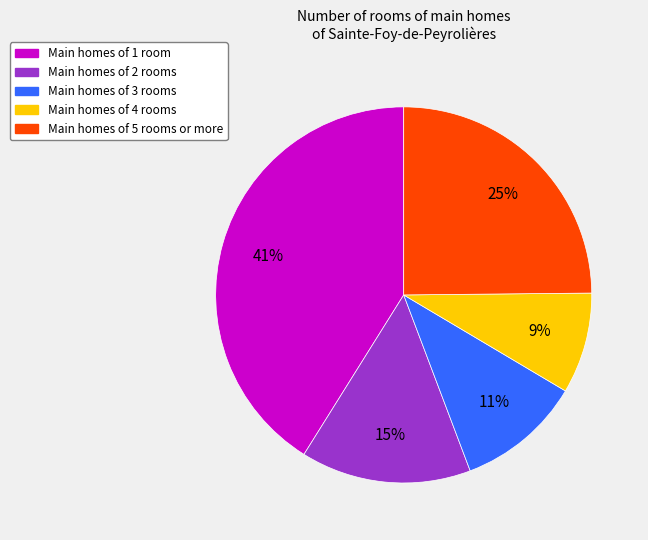

Which slice is the smallest?

Main homes of 4 rooms